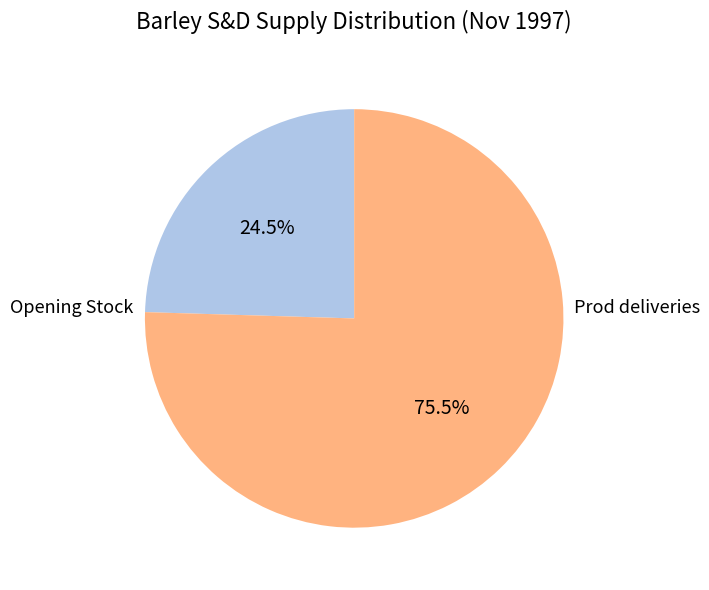

What is the largest slice in the pie chart?

Prod deliveries